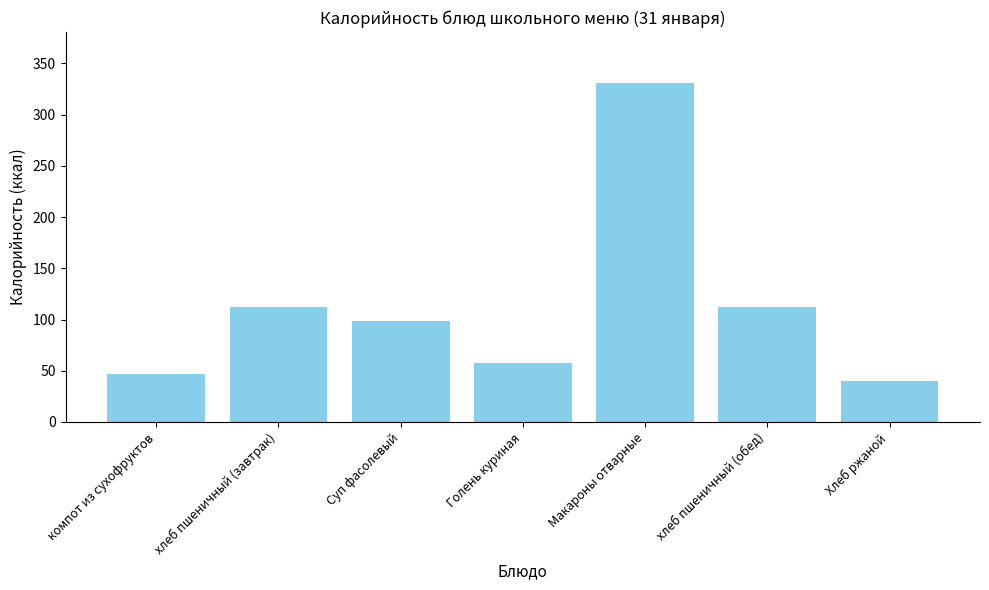

How many bars are there in total?

7